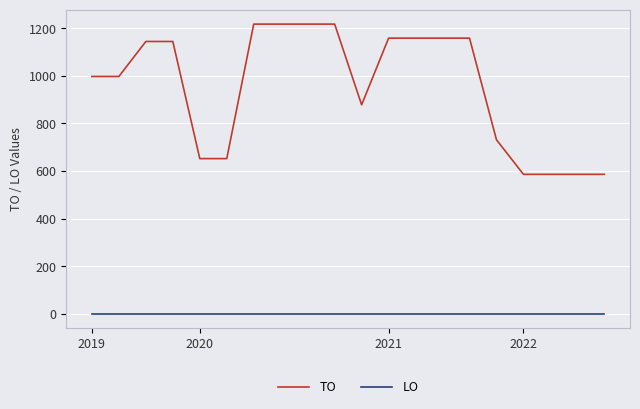

What is the lowest value of the TO series?

586